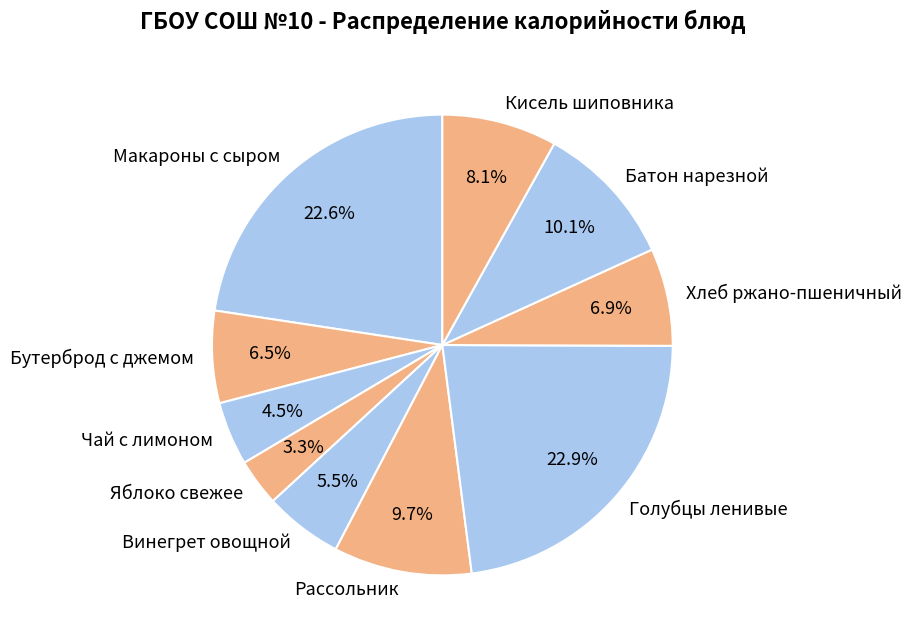

How many slices are in this pie chart?

10